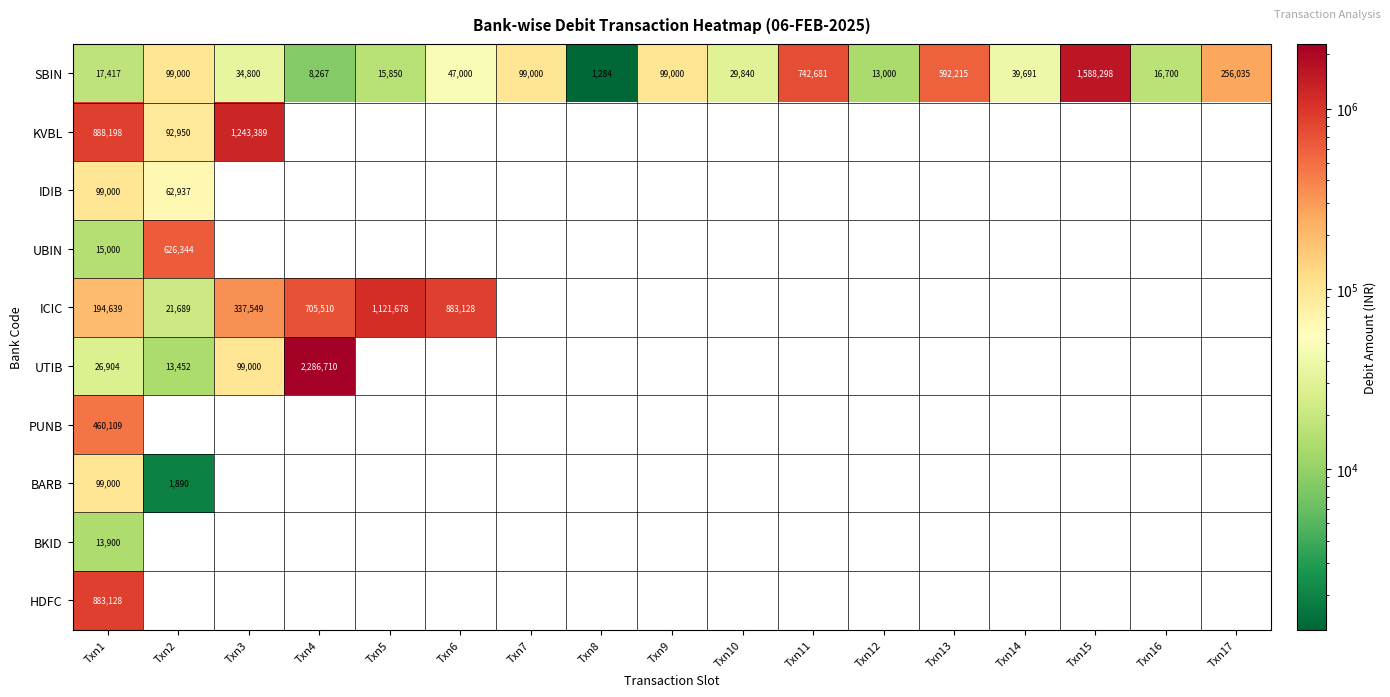

What is the approximate value of SBIN at Txn17, to the nearest 50?

256050